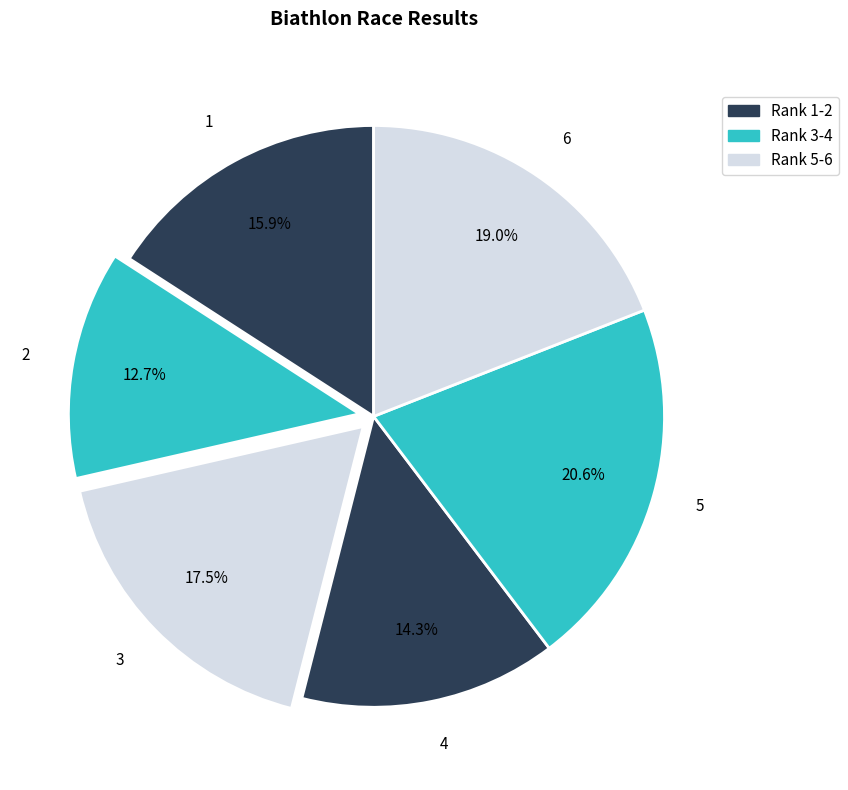

How many segments does this pie chart have?

6